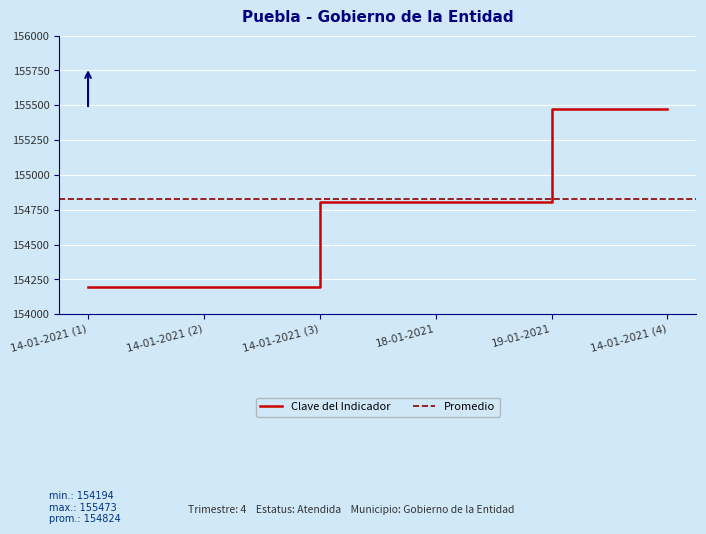

What is the difference between the second highest and second lowest values?

1279